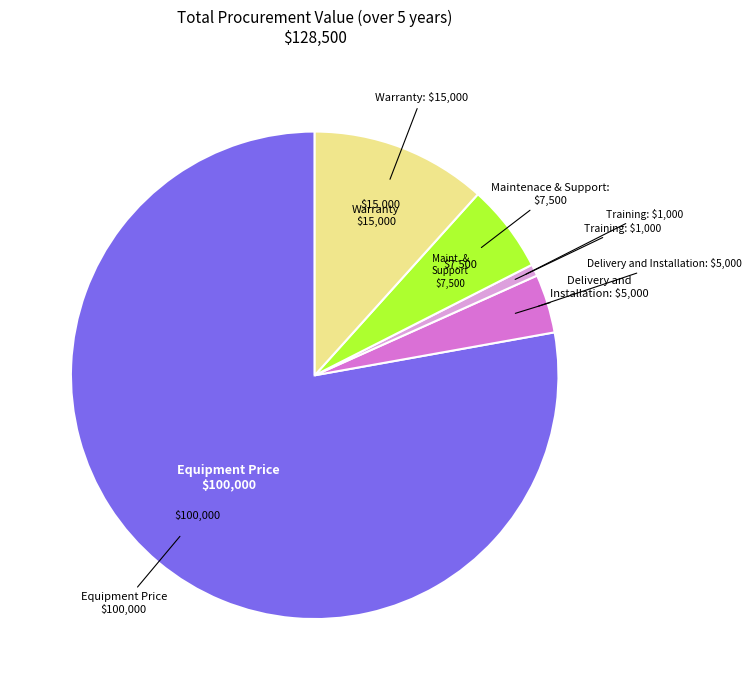

Does any single category account for the majority?

Yes